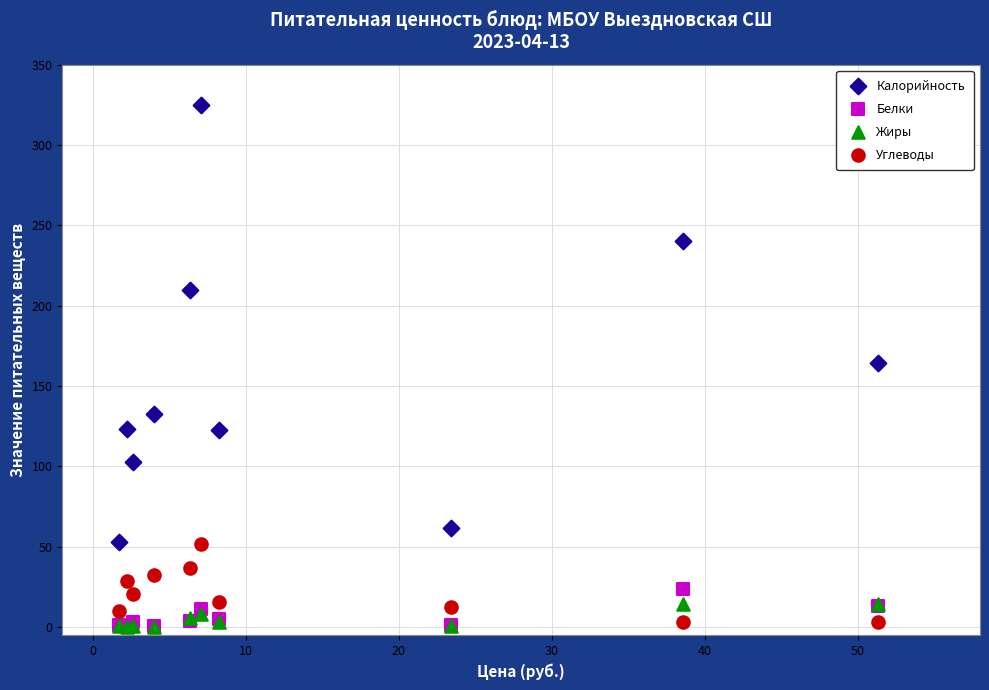

What are all the series names shown in the legend?

Калорийность, Белки, Жиры, Углеводы